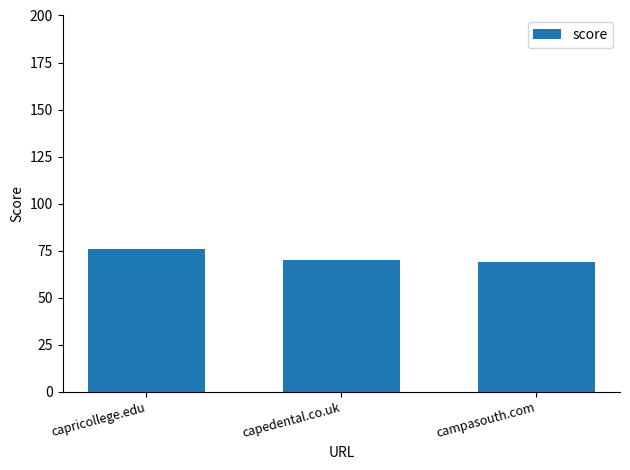

What is the ratio of the value at capedental.co.uk to the value at campasouth.com?

1.0